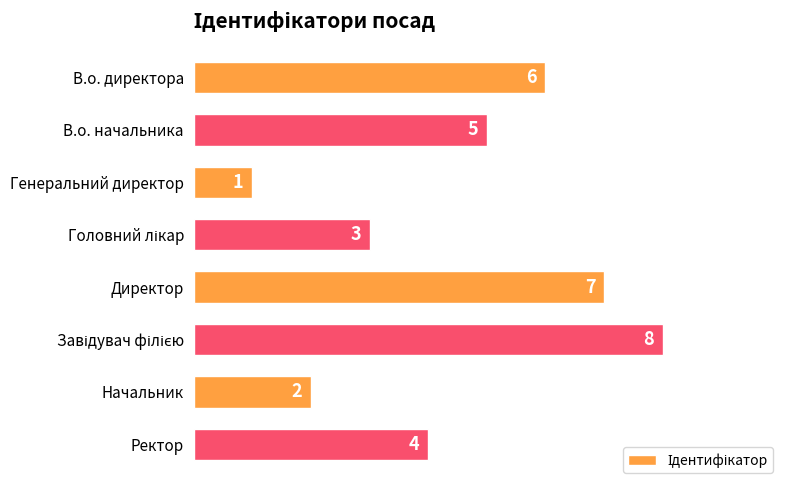

What is the change in value from Генеральний директор to Ректор?

+3